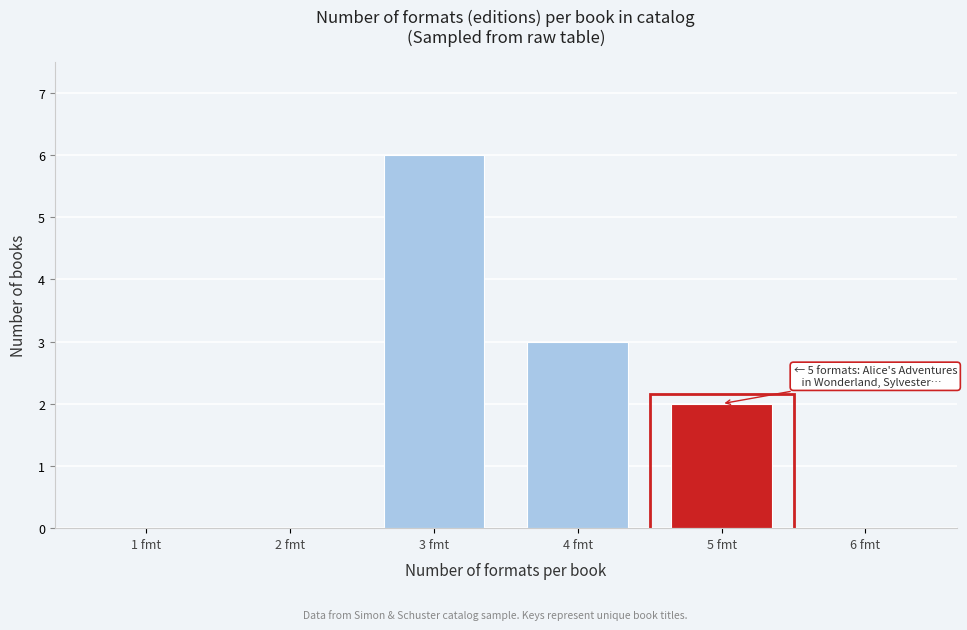

Reading left to right, what are all the values shown in this chart?

1 fmt=0	2 fmt=0	3 fmt=6	4 fmt=3	5 fmt=2	6 fmt=0